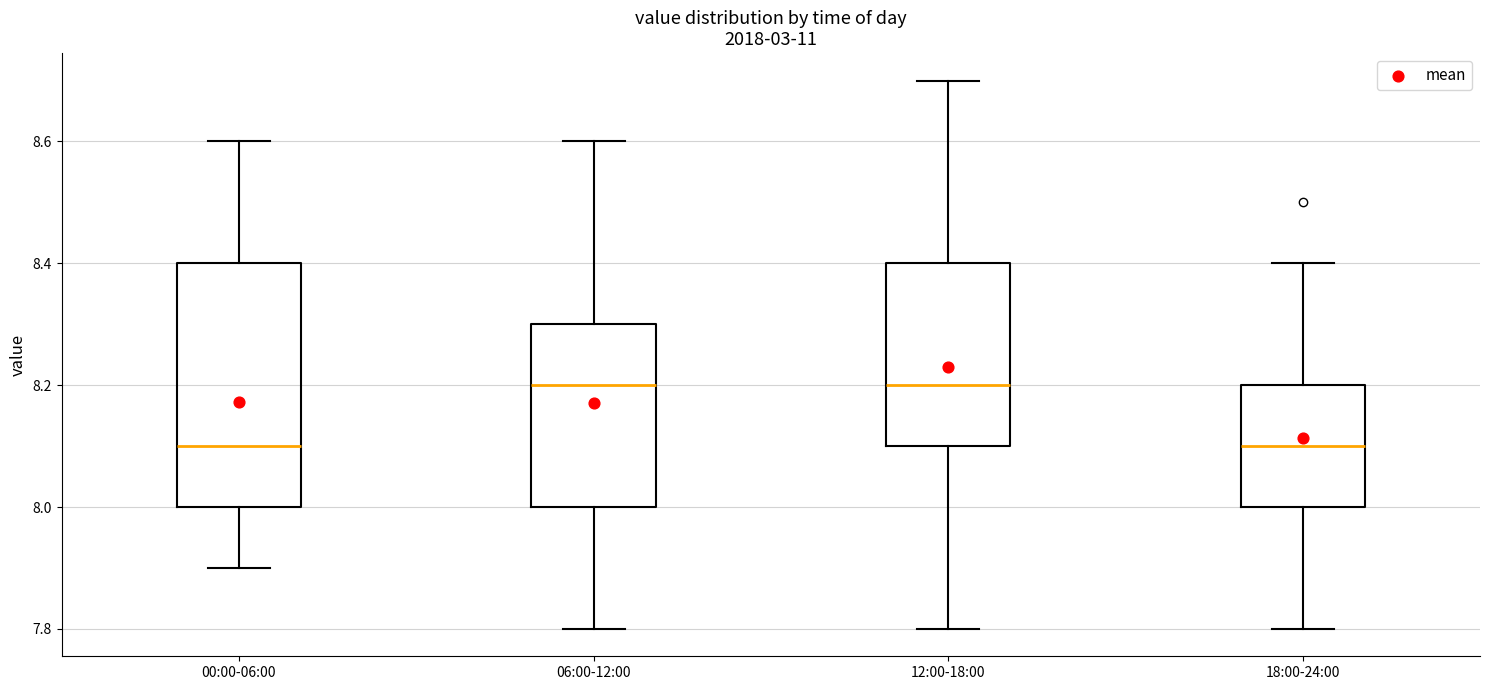

Reading left to right, transcribe this box plot: for each box, give where its median line is, the range the box spans, and where its two whiskers end, as read against the y-axis. The values are not printed on the chart, so give them approximately, as read against the axis.

00:00-06:00: median 8.1, box 8.0 to 8.4, whiskers 7.9 to 8.6
06:00-12:00: median 8.2, box 8.0 to 8.3, whiskers 7.8 to 8.6
12:00-18:00: median 8.2, box 8.1 to 8.4, whiskers 7.8 to 8.7
18:00-24:00: median 8.1, box 8.0 to 8.2, whiskers 7.8 to 8.4